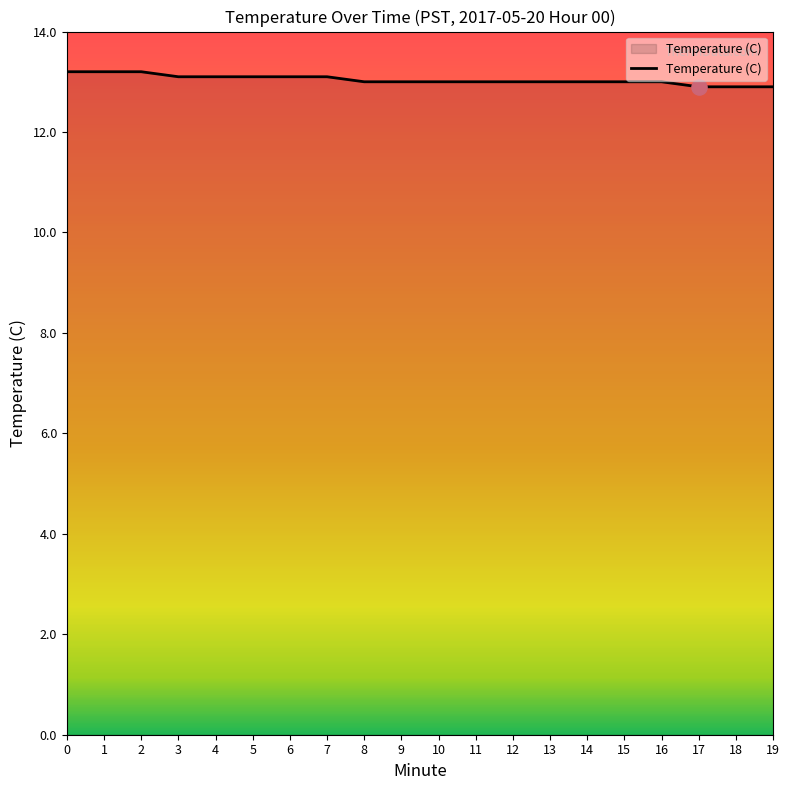

What is the ratio of the value at 16 to the value at 19?

1.0